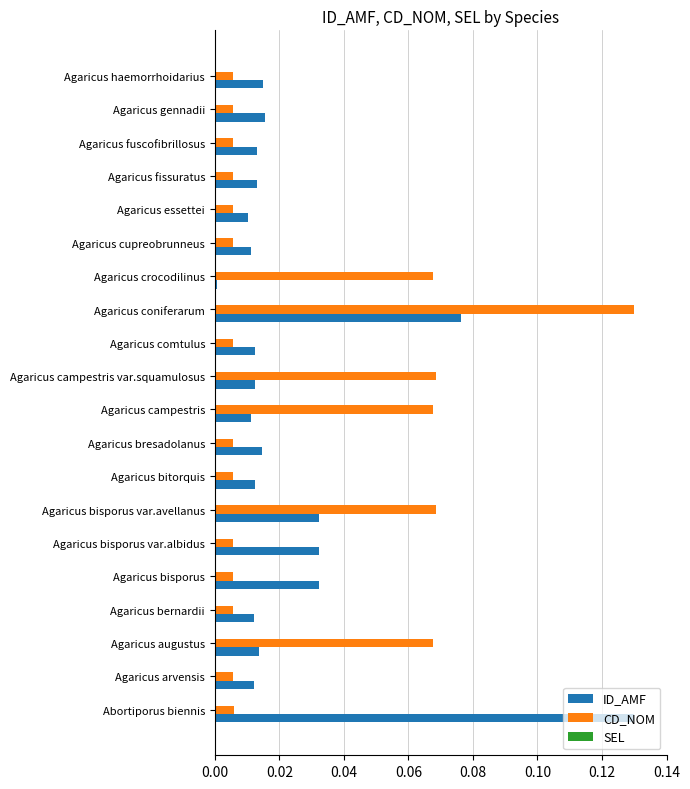

At which label does CD_NOM reach its peak?

Agaricus coniferarum